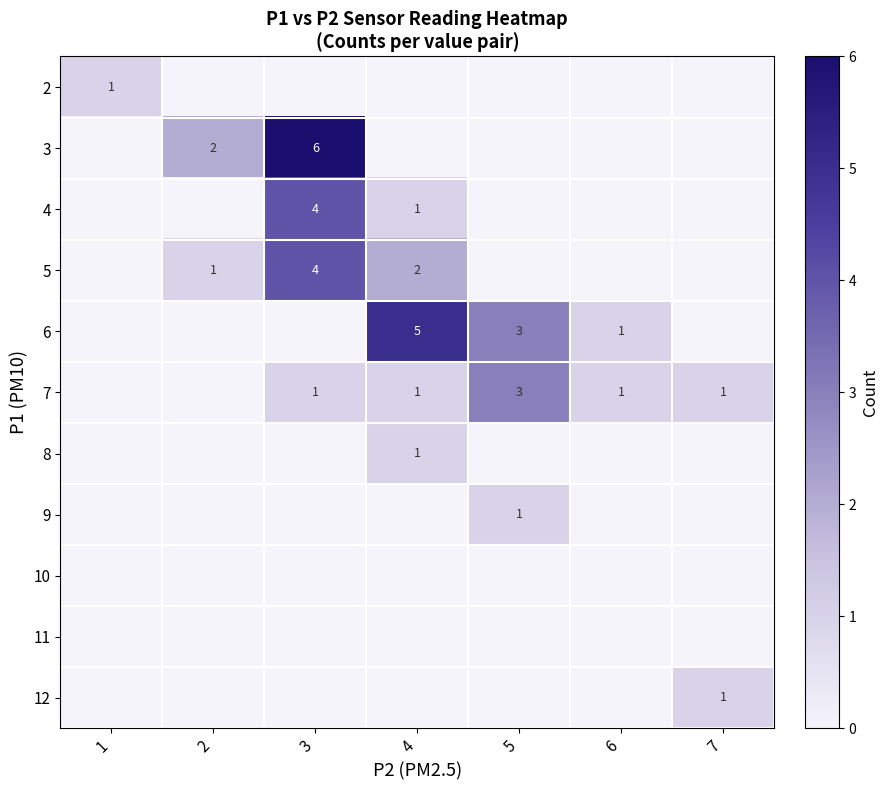

What is the approximate value of 4 at 3?

4